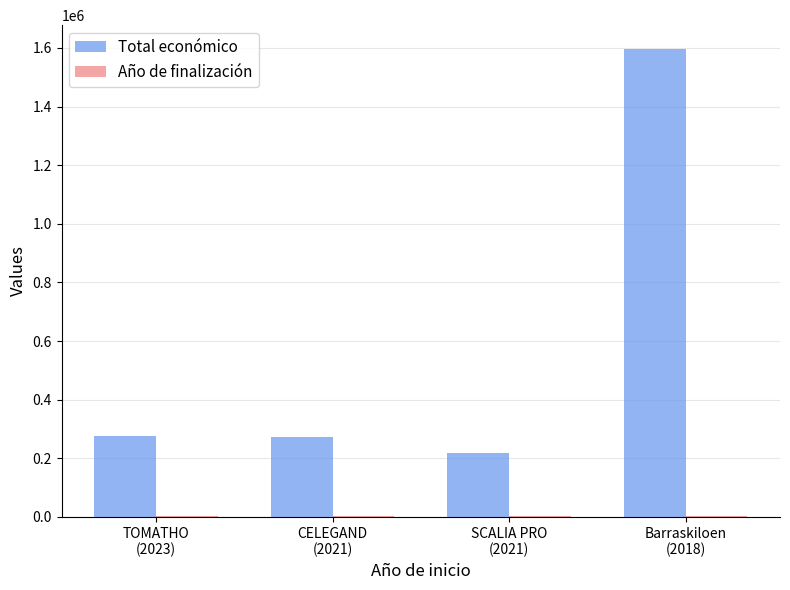

What value does the Total económico series have at TOMATHO
(2023)?

277458